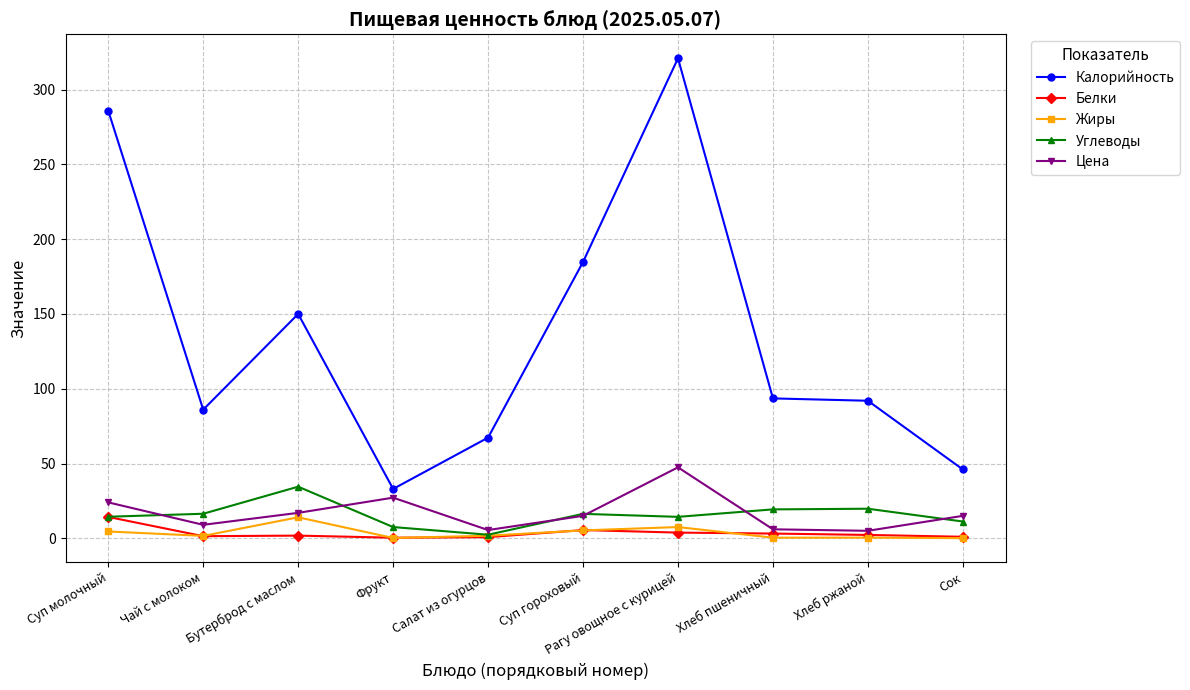

Where is the first local maximum for Цена?

Фрукт